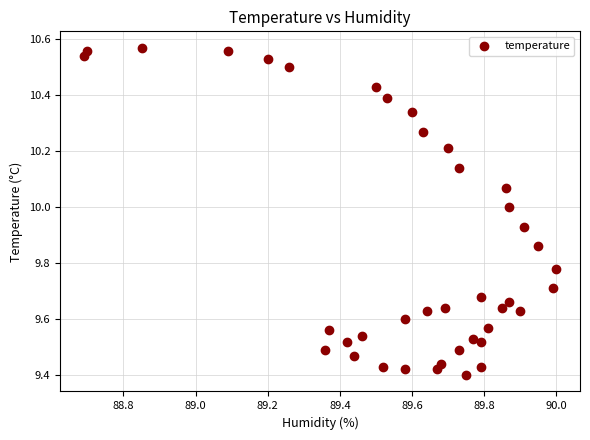

What is the range of Y values (max minus min)?

1.2